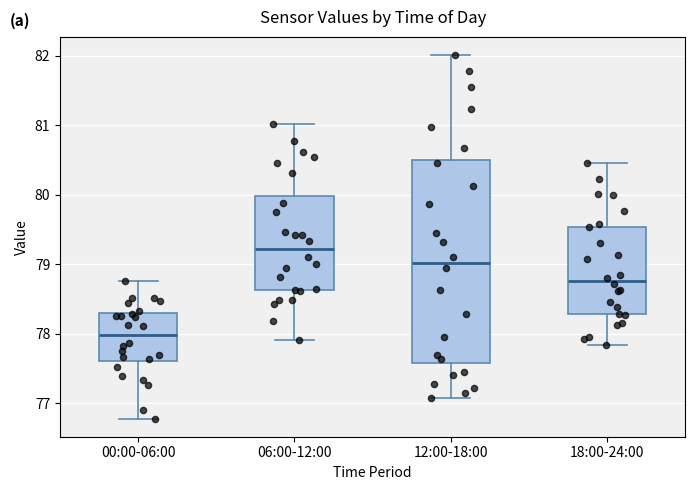

Where does the upper whisker of the box for 00:00-06:00 end on the y-axis? The values are not printed on the chart, so give them approximately, as read against the axis.

78.8